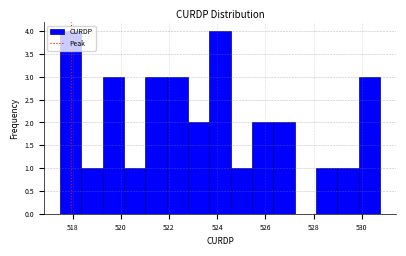

Reading left to right, list every bar in this chart as the range it spans on the x-axis followed by its height. Neither the bar edges nor the heights are printed on the chart, so give them approximately, as read against the axes.

517.4 to 518.4: 4
518.4 to 519.2: 1
519.2 to 520.2: 3
520.2 to 521.0: 1
521.0 to 522.0: 3
522.0 to 522.8: 3
522.8 to 523.6: 2
523.6 to 524.6: 4
524.6 to 525.4: 1
525.4 to 526.4: 2
526.4 to 527.2: 2
527.2 to 528.2: 0
528.2 to 529.0: 1
529.0 to 529.8: 1
529.8 to 530.8: 3